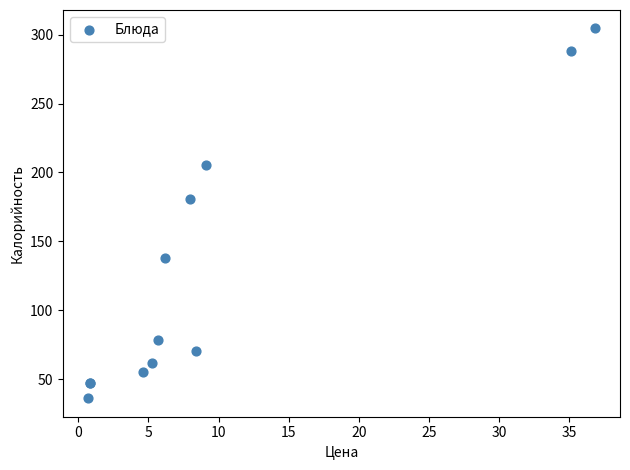

What Y value in the scatter plot is closest to 170?

181.0